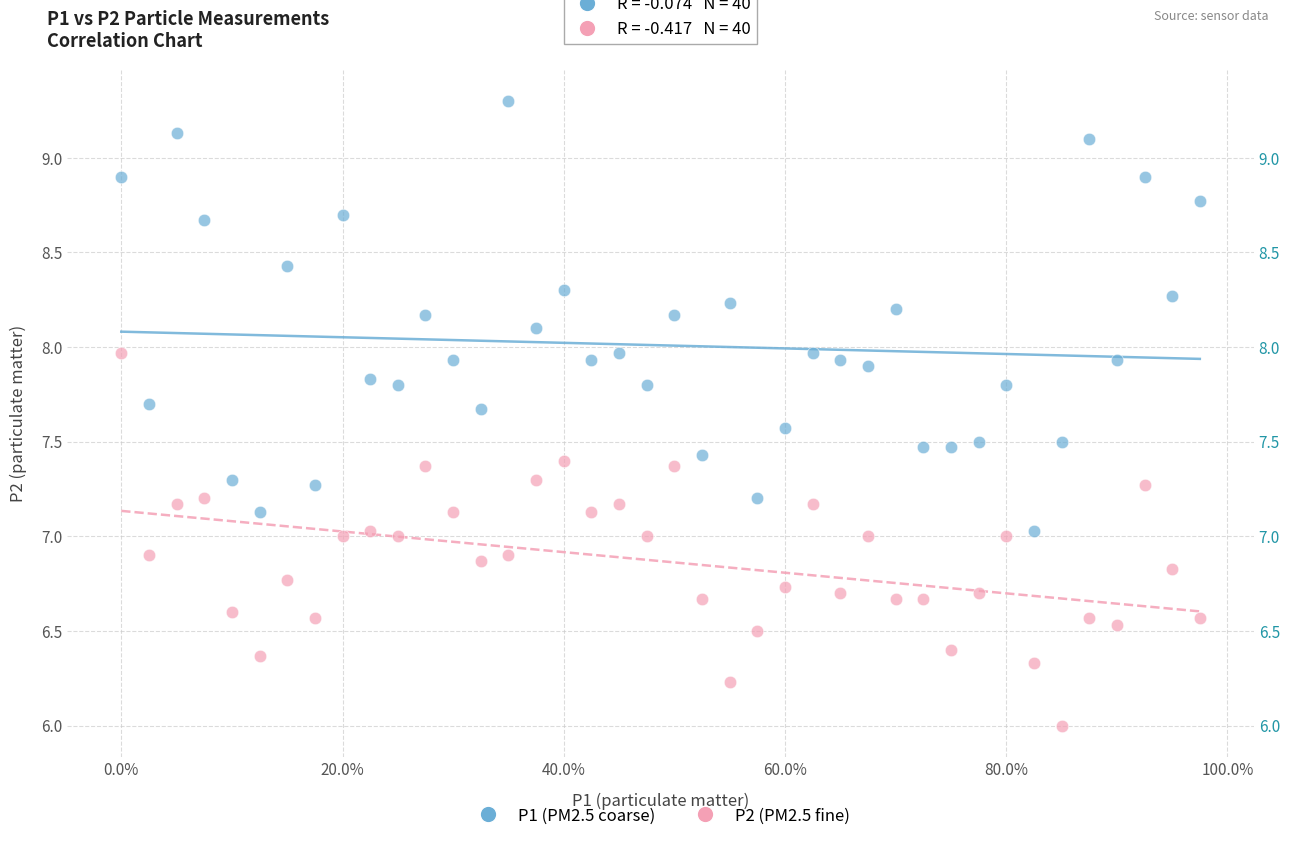

Which series reaches the minimum Y coordinate?

P2 (PM2.5 fine)